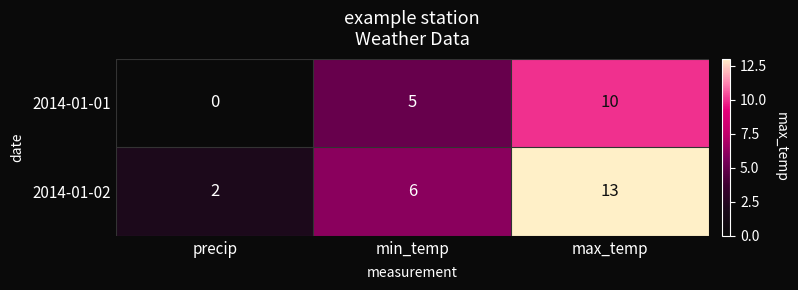

Reading left to right, transcribe all the data shown in this chart.

2014-01-01: 0	5	10
2014-01-02: 2	6	13